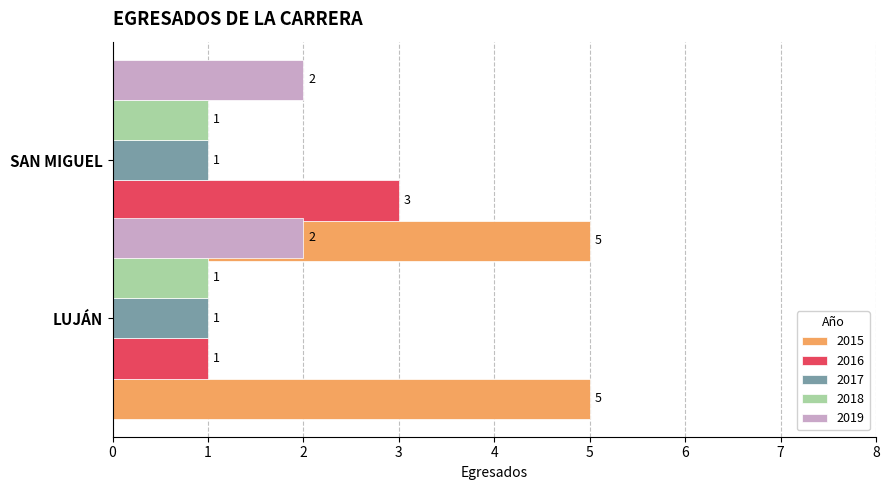

What is the total value across all series at SAN MIGUEL?

12